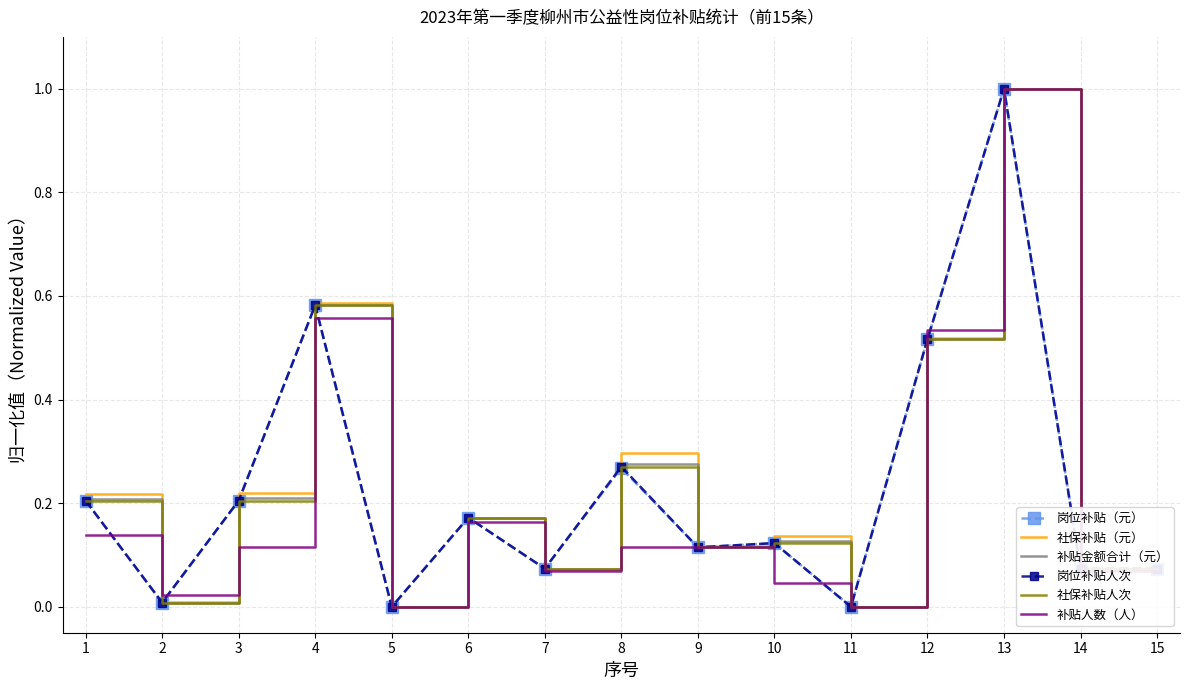

Which has a higher value, 3 or 7?

3